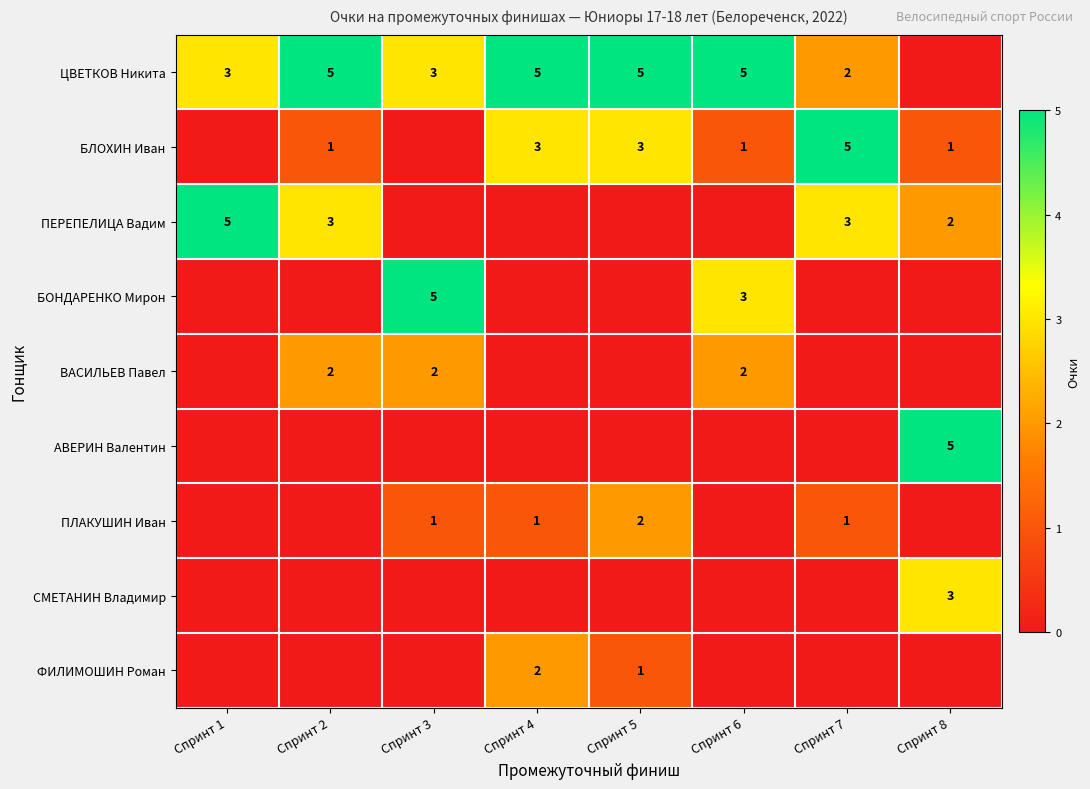

True or false: ПЕРЕПЕЛИЦА Вадим has a value of 3 at Спринт 8.

False